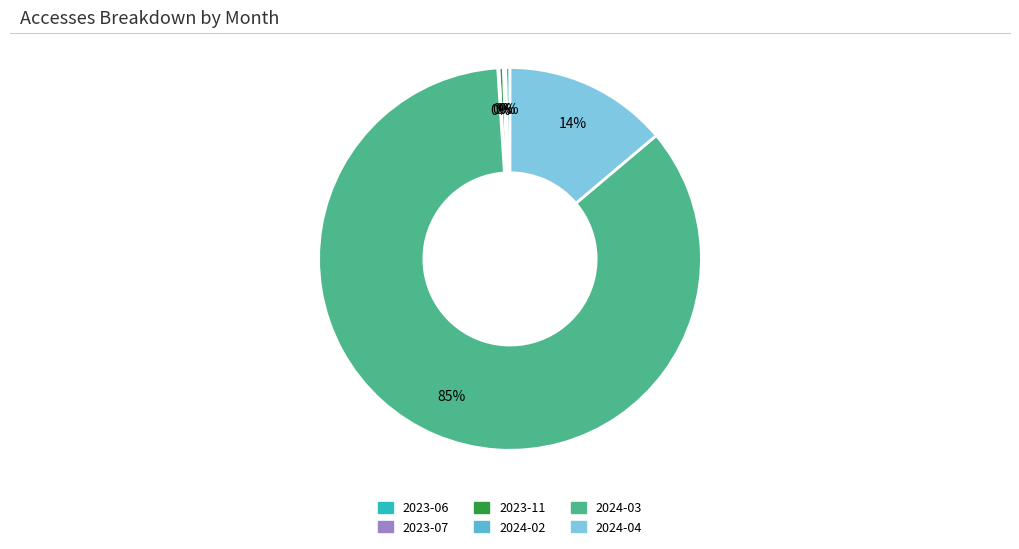

What is the ratio of the value at 2023-11 to the value at 2023-06?

1.0